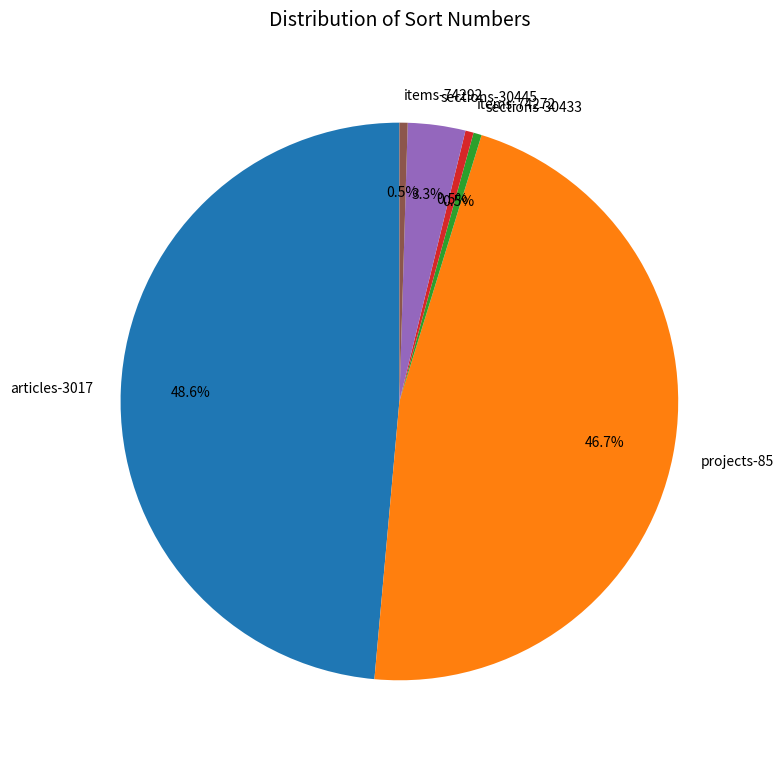

How many slices are in this pie chart?

6